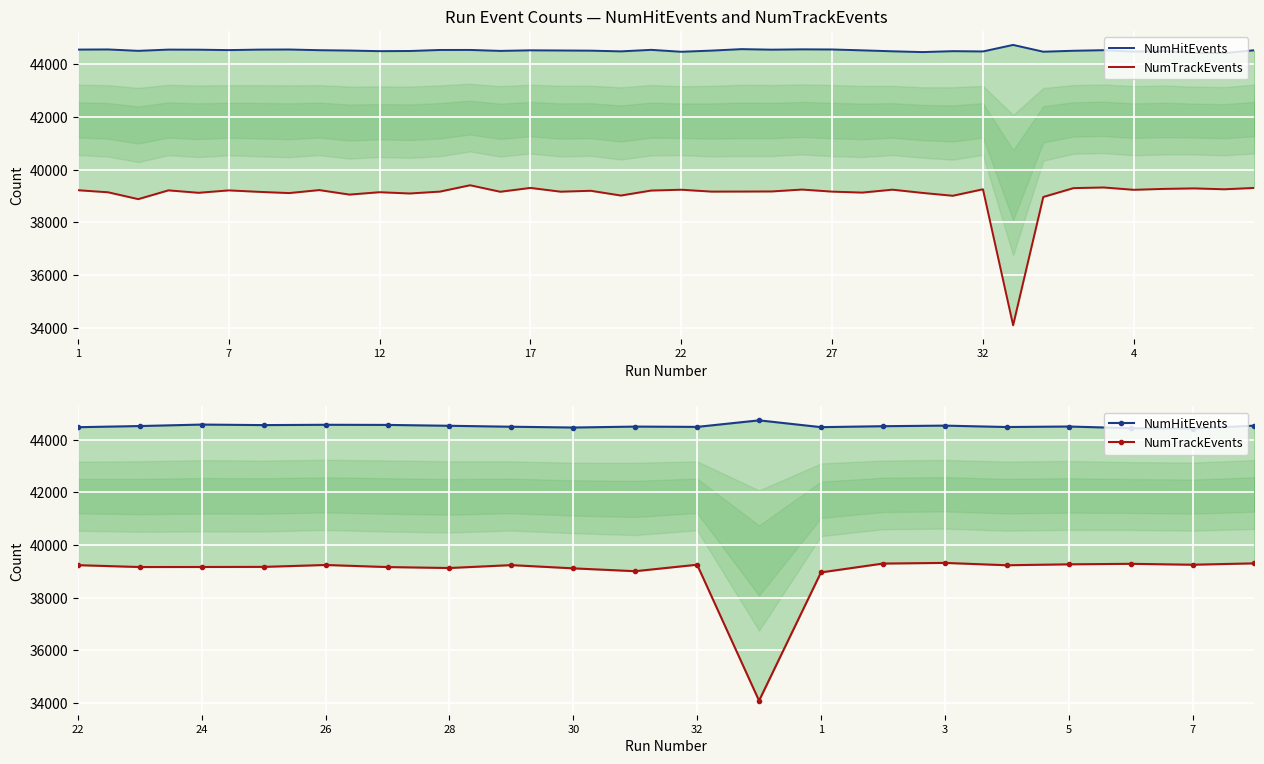

Read the NumHitEvents value at 3, to the nearest 50.

44550